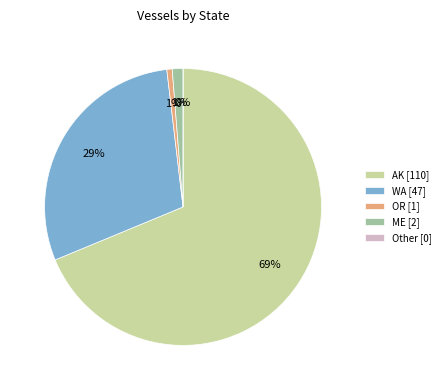

How many segments does this pie chart have?

5